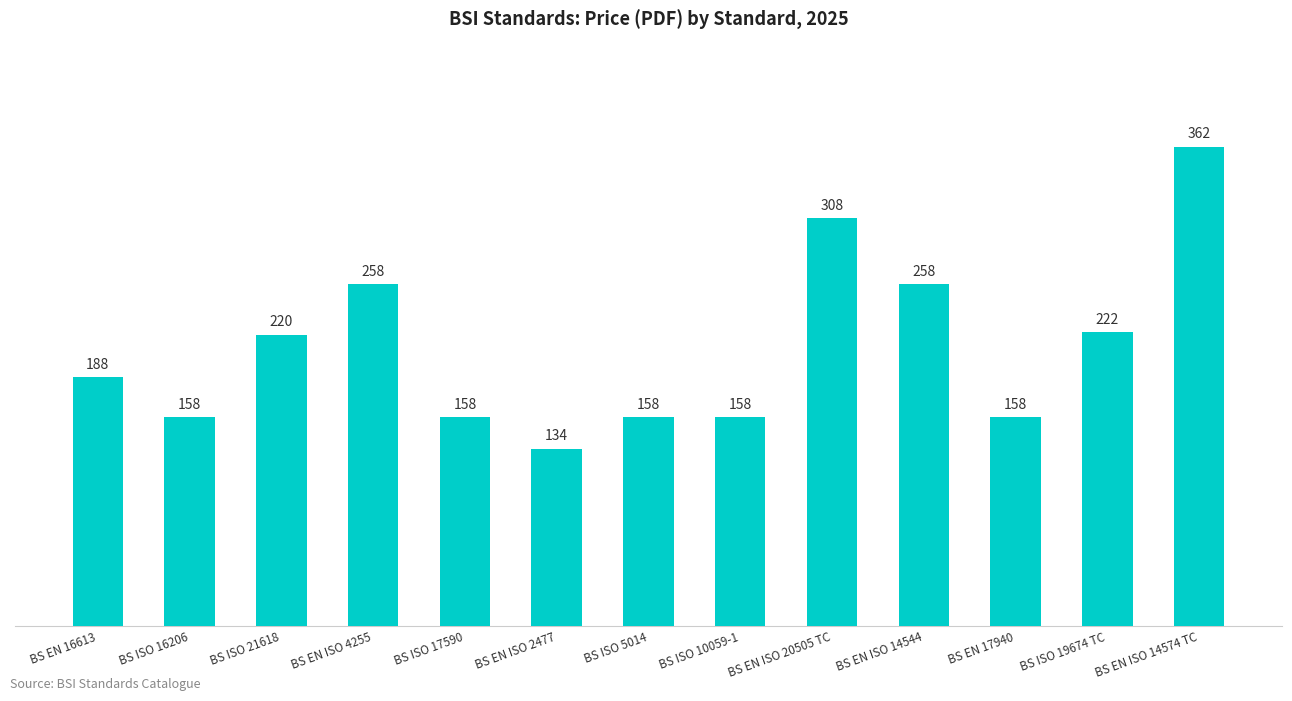

Reading right to left, what are all the values shown in this chart?

BS EN ISO 14574 TC=362	BS ISO 19674 TC=222	BS EN 17940=158	BS EN ISO 14544=258	BS EN ISO 20505 TC=308	BS ISO 10059-1=158	BS ISO 5014=158	BS EN ISO 2477=134	BS ISO 17590=158	BS EN ISO 4255=258	BS ISO 21618=220	BS ISO 16206=158	BS EN 16613=188